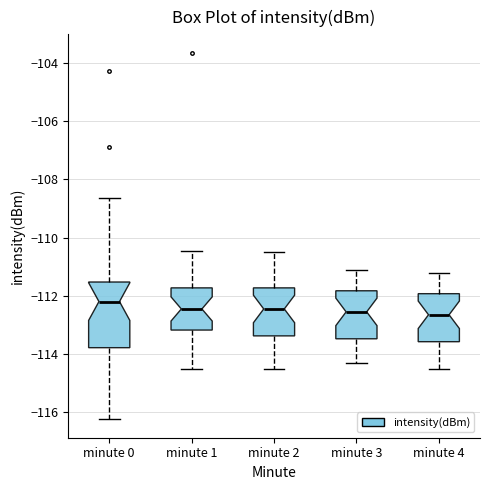

Comparing the boxes themselves (not the whiskers), which one is the tallest?

minute 0